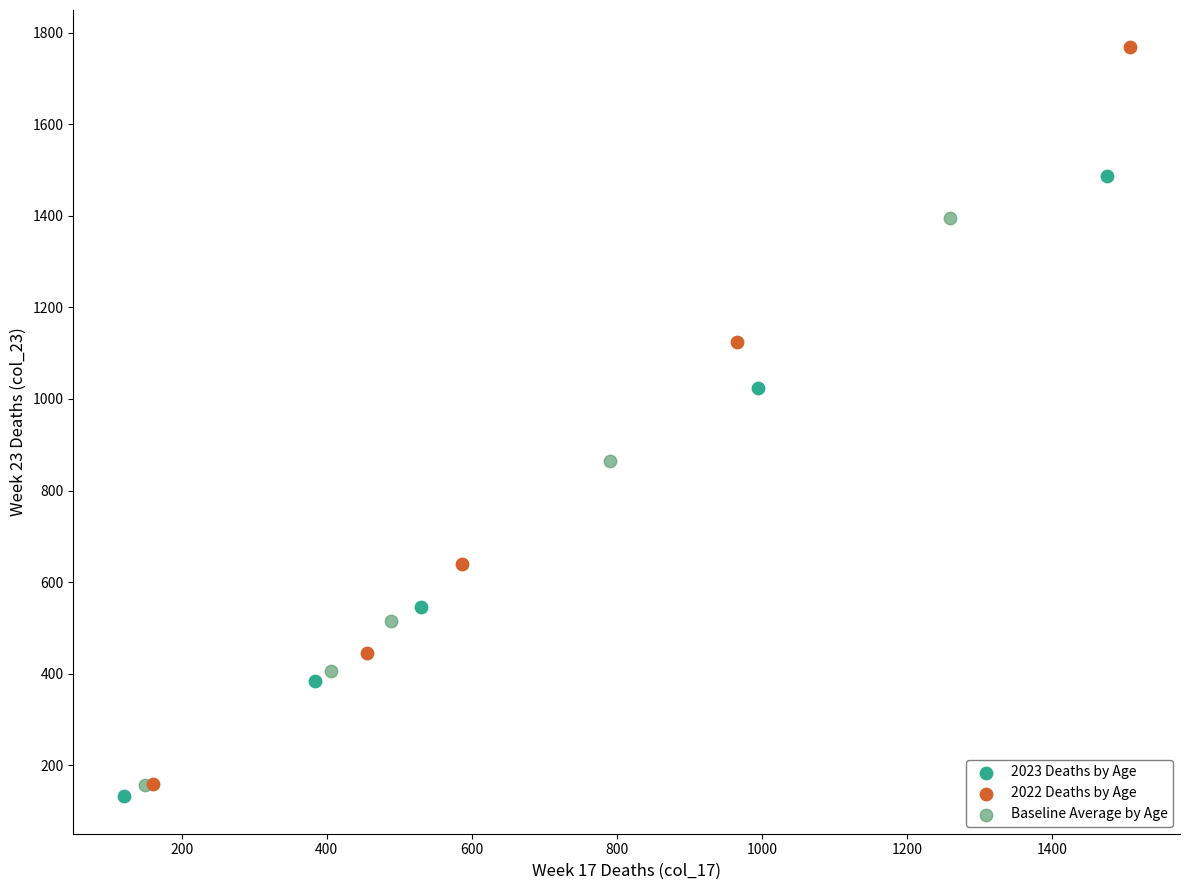

Which series has the largest Y range (max minus min)?

2022 Deaths by Age